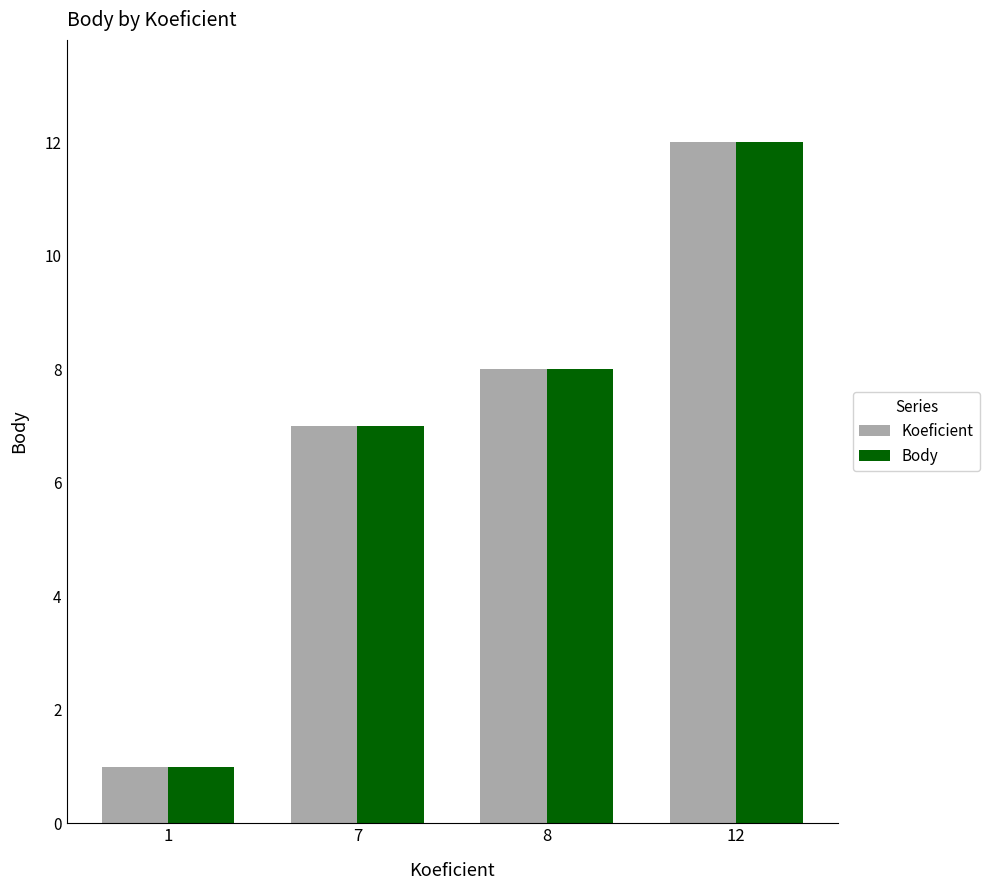

At which label does Body reach its peak?

12